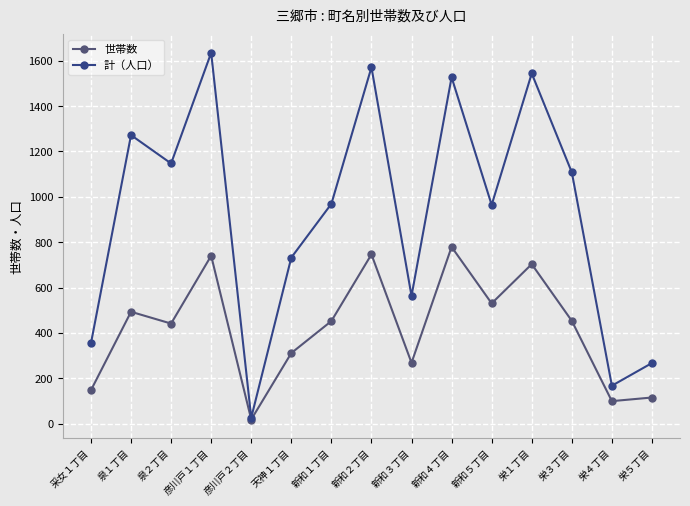

How many lines are shown in the chart?

2